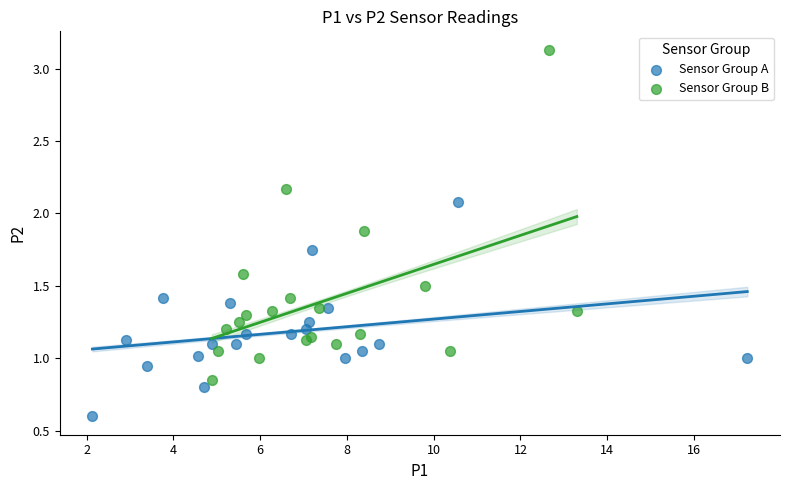

Which series reaches the maximum Y coordinate?

Sensor Group B